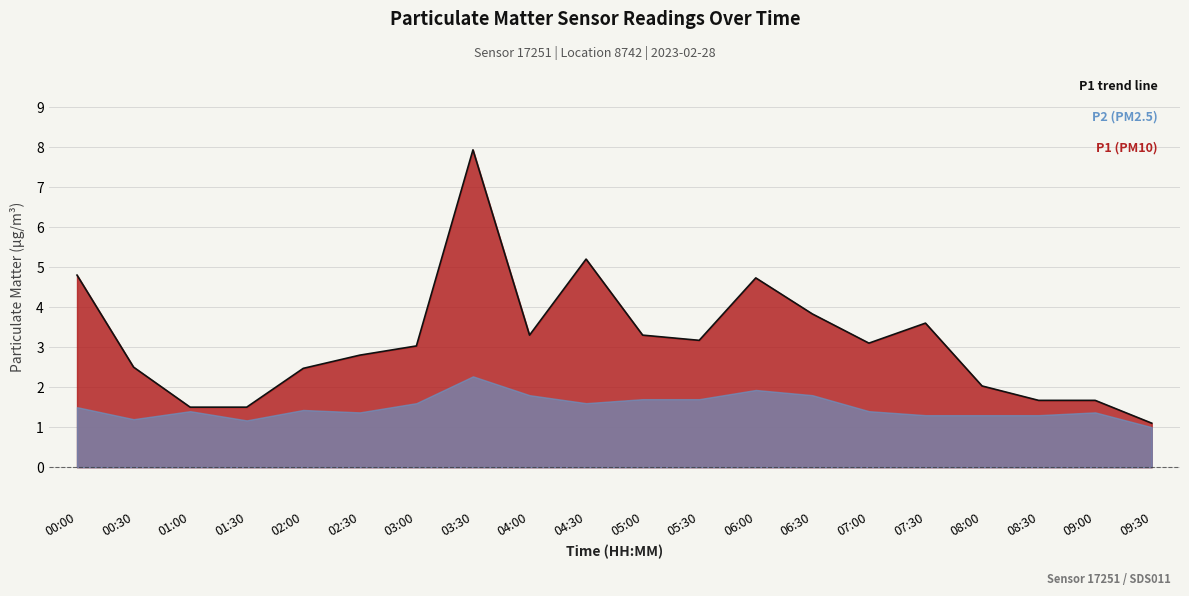

Which category has the highest value across all series?

03:30